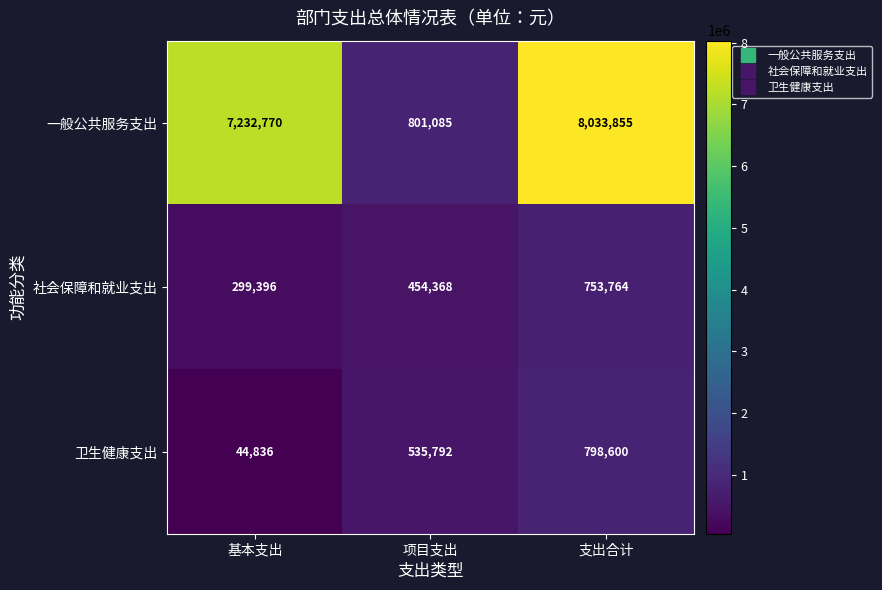

The value of 社会保障和就业支出 at 支出合计 is 1041191. True or false?

False